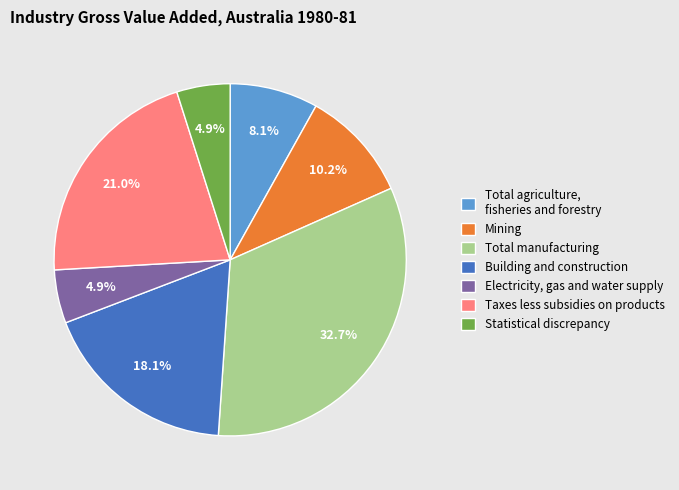

Count the number of slices in the pie.

7